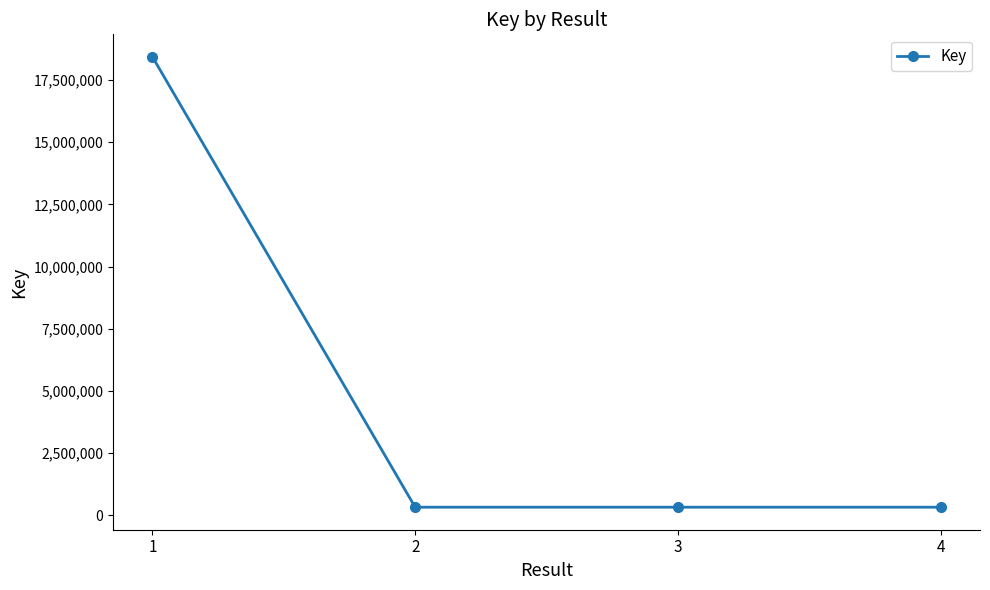

How many lines are shown in the chart?

1